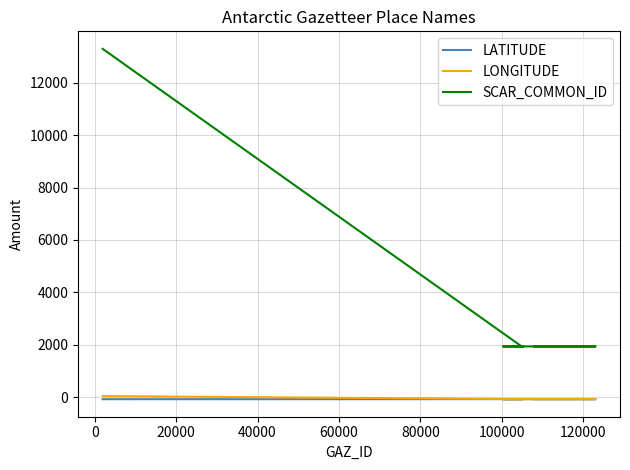

What is the highest value of the LATITUDE series?

-64.0